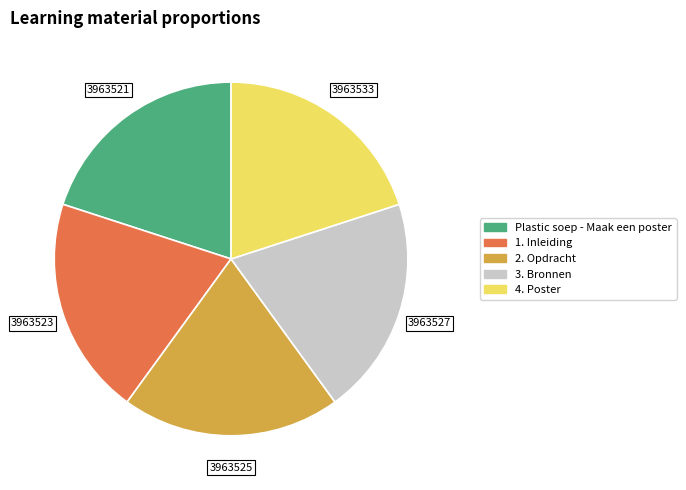

What is the ratio of the value at Plastic soep - Maak een poster to the value at 3. Bronnen?

1.0